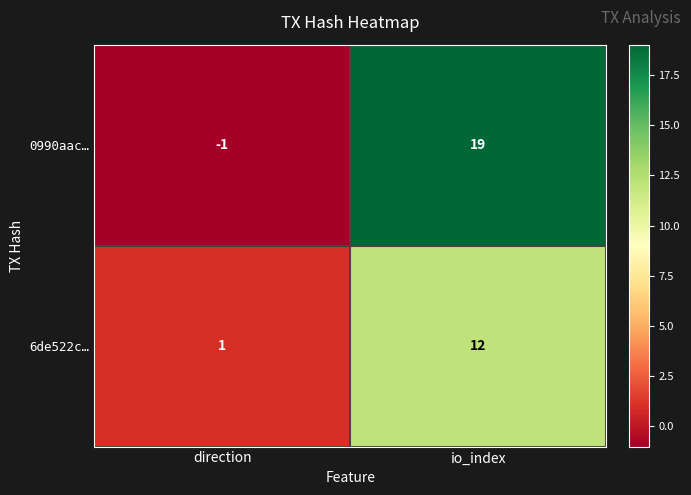

What is the difference between the 0990aac… values at direction and io_index?

20